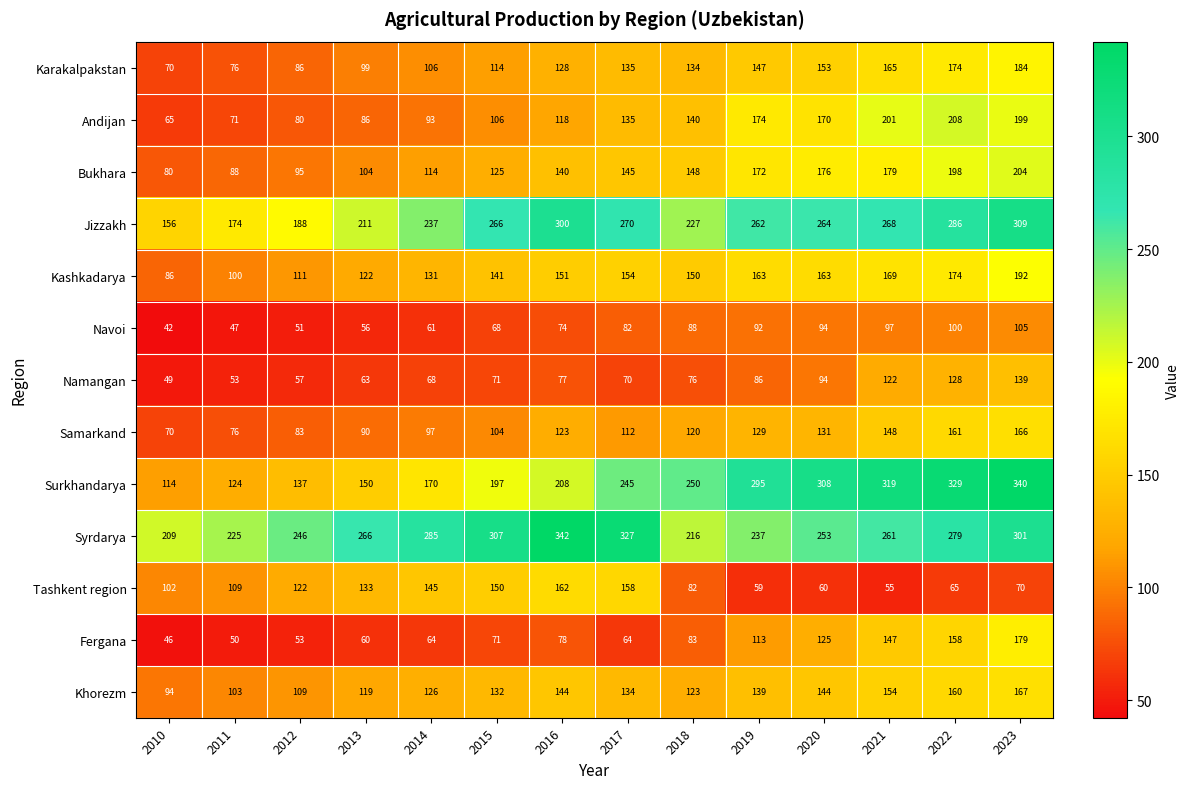

Which series has the widest spread of values?

Surkhandarya